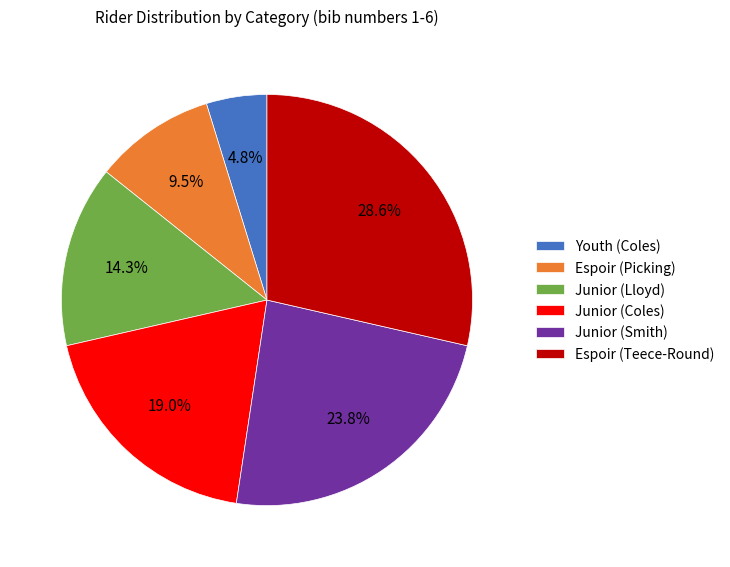

What is the total percentage of Junior (Smith) and Espoir (Teece-Round)?

52.4%